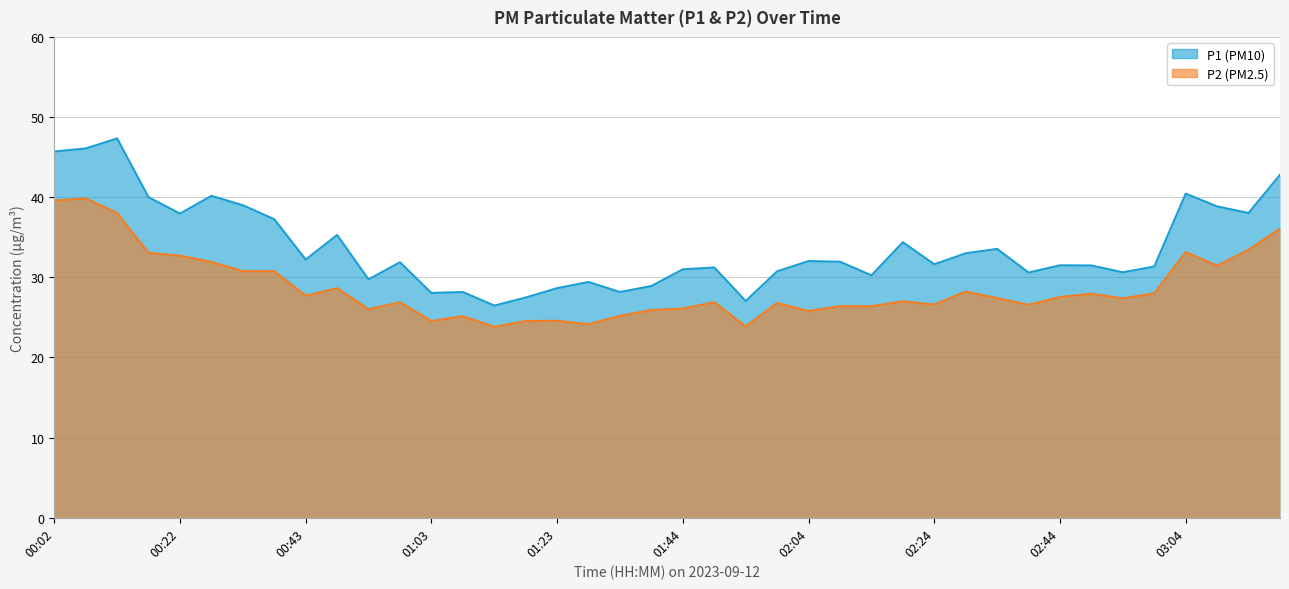

At which label does P1 first exceed 31?

00:02